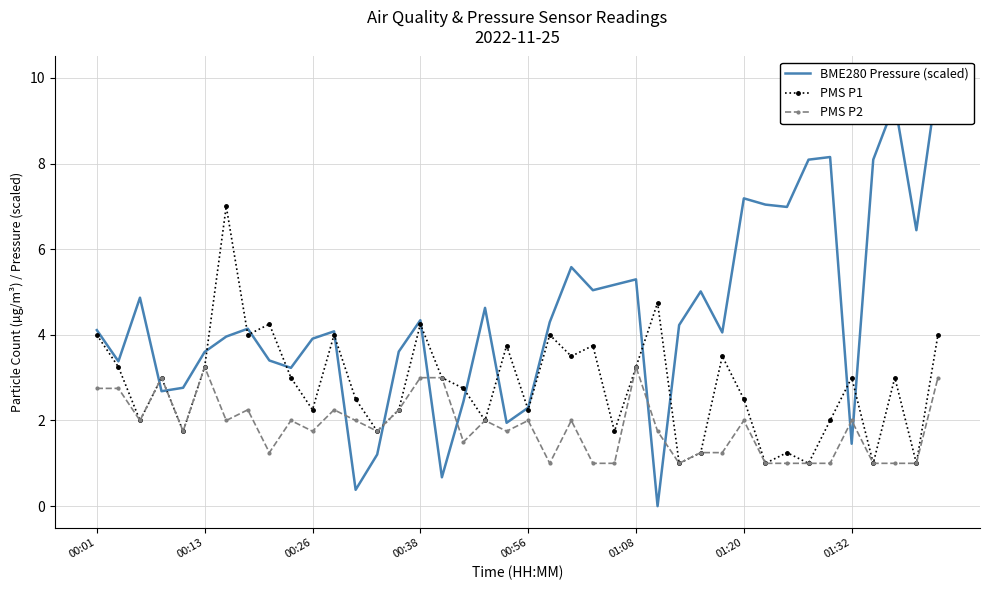

True or false: PMS P2 has a value of 0.8 at 00:01.

False